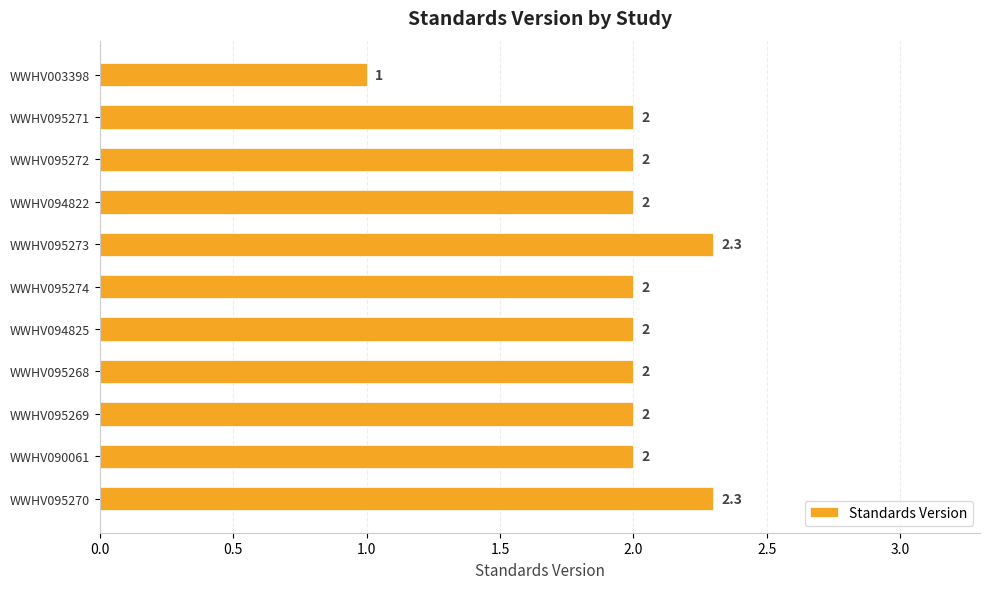

Count the values in the range 2 to 3.

10